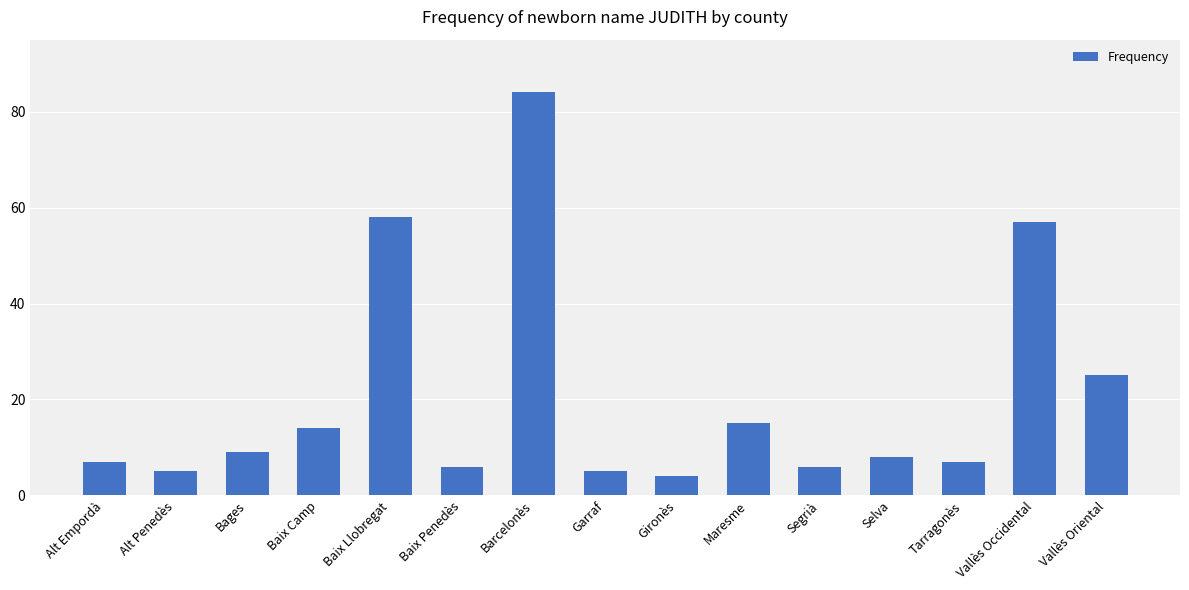

What is the average value?

21